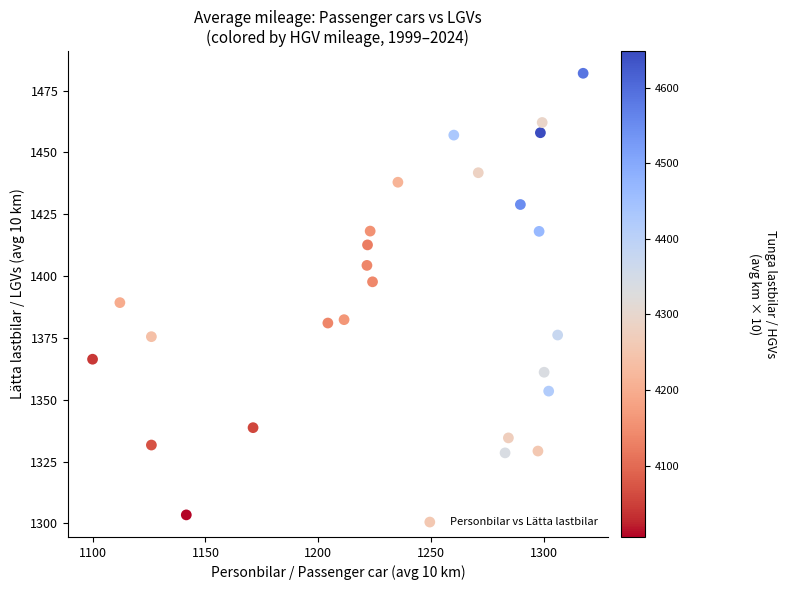

What is the range of Y values (max minus min)?

178.5